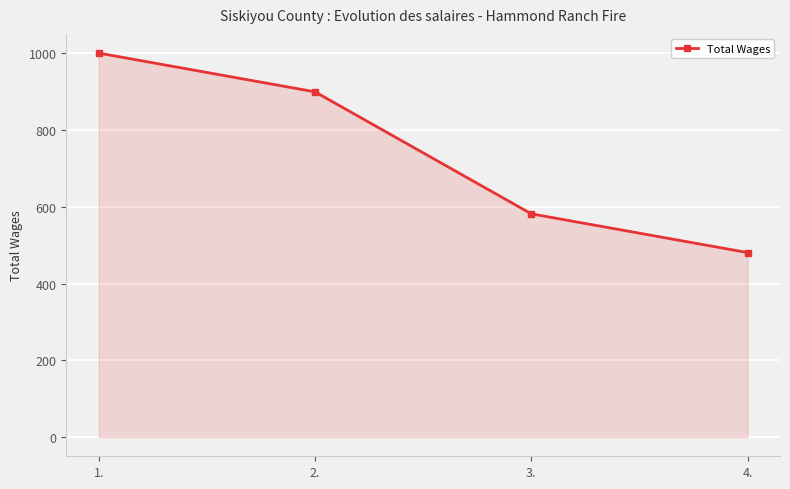

True or false: the data has more than 0 interior local peaks.

False